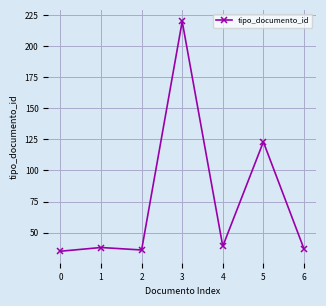

How many values are below 38?

3